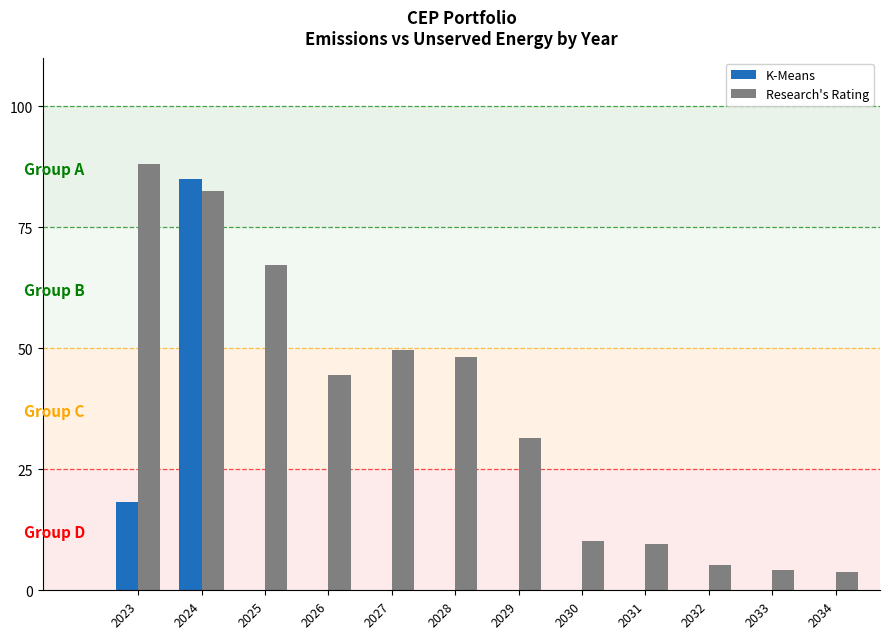

At which category is the sum across all series the highest?

2024